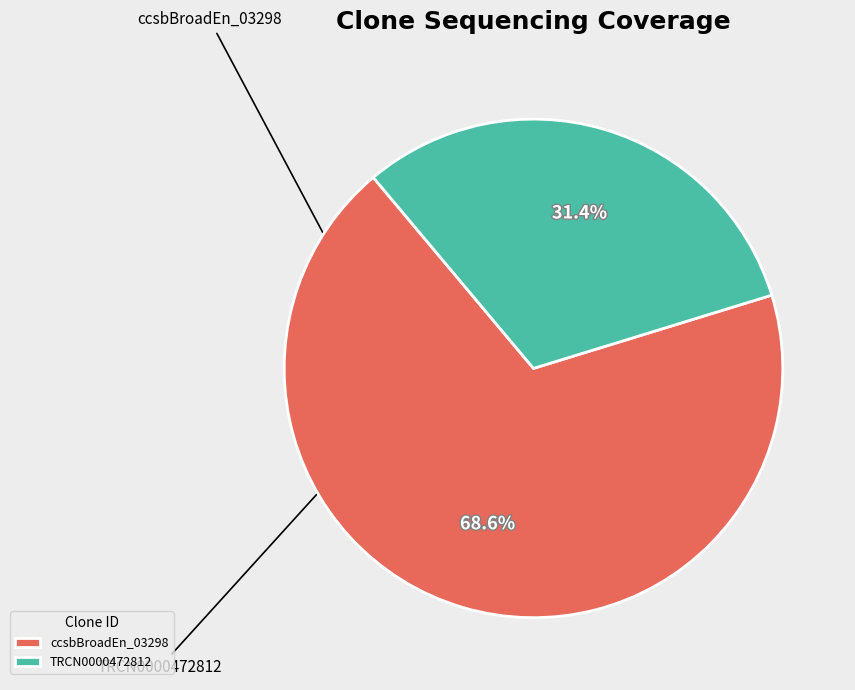

What is the largest slice in the pie chart?

ccsbBroadEn_03298